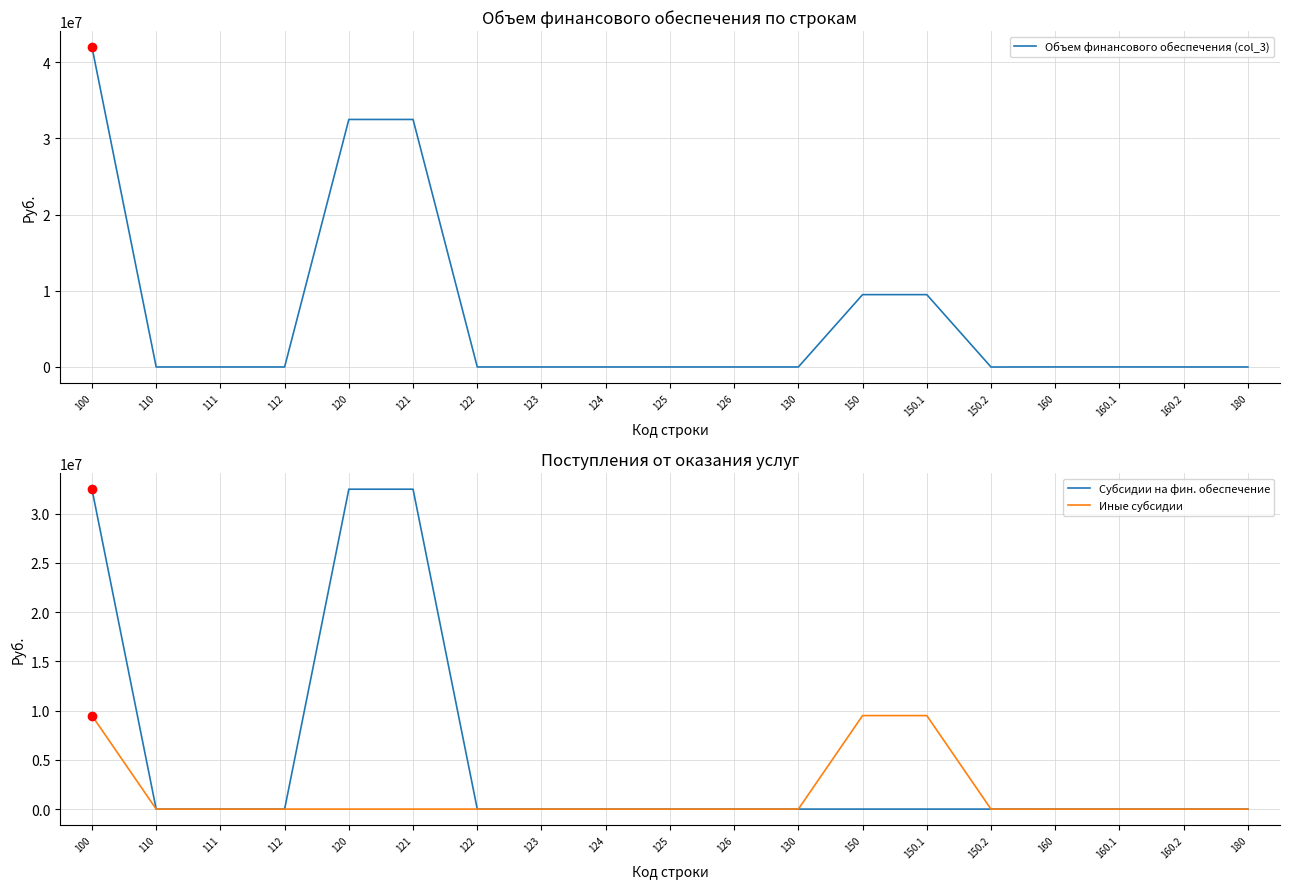

What is the label of the 14th point from the left?

150.1